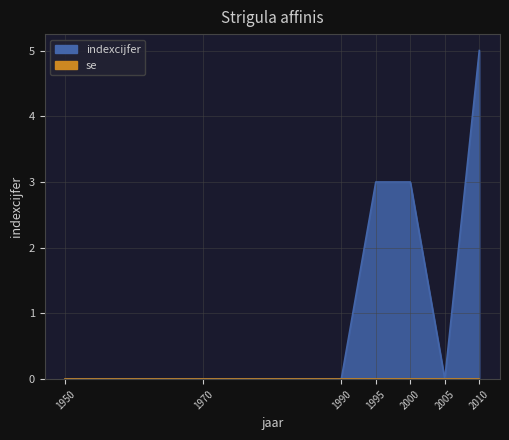

The chart shows a value of 3 at 1995. True or false?

True